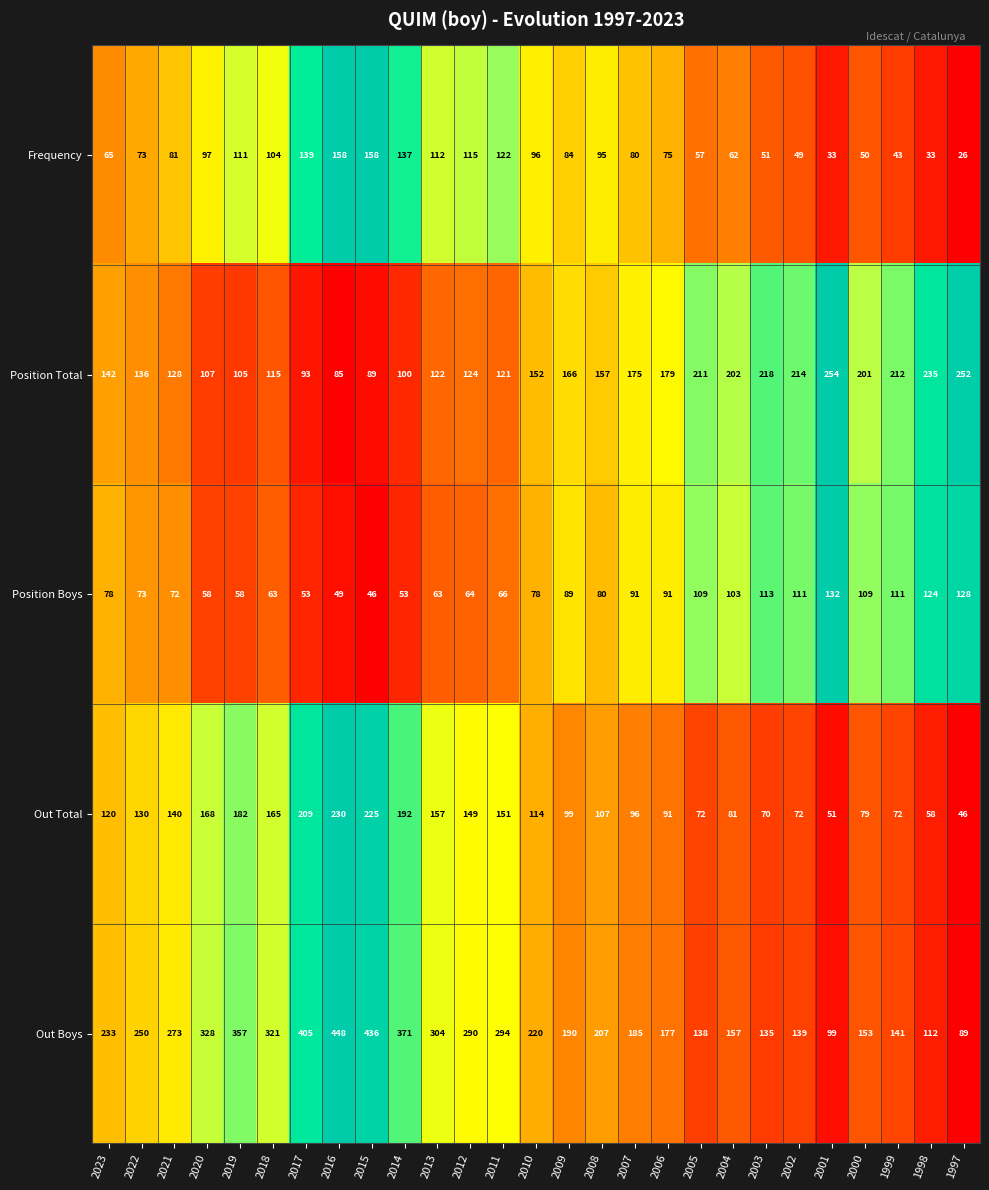

Which series has the widest spread of values?

Out Boys